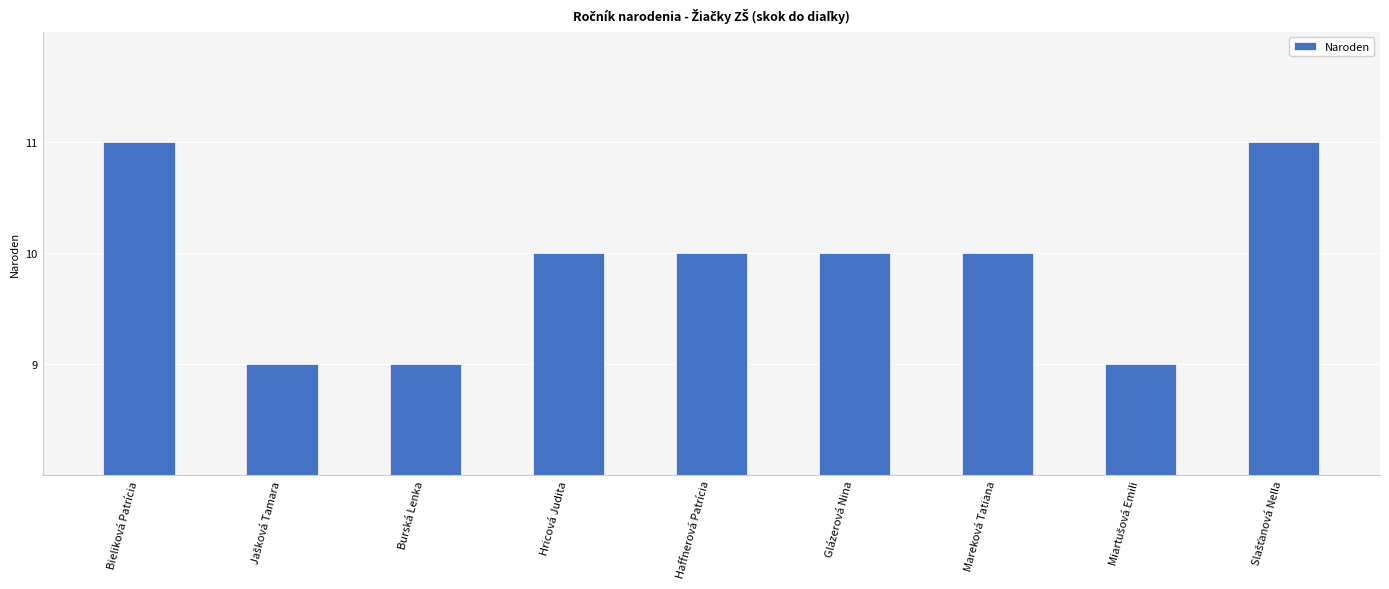

True or false: the data shows 9 at Burská Lenka.

True